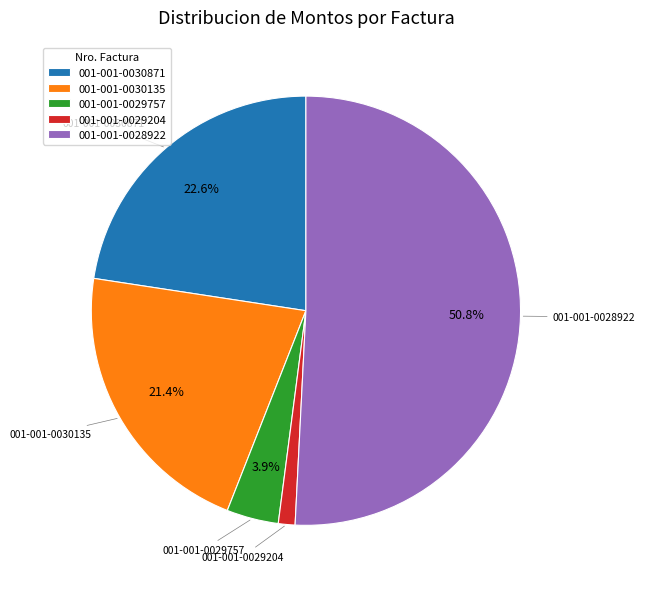

Rank the categories by value from lowest to highest.

001-001-0029204, 001-001-0029757, 001-001-0030135, 001-001-0030871, 001-001-0028922